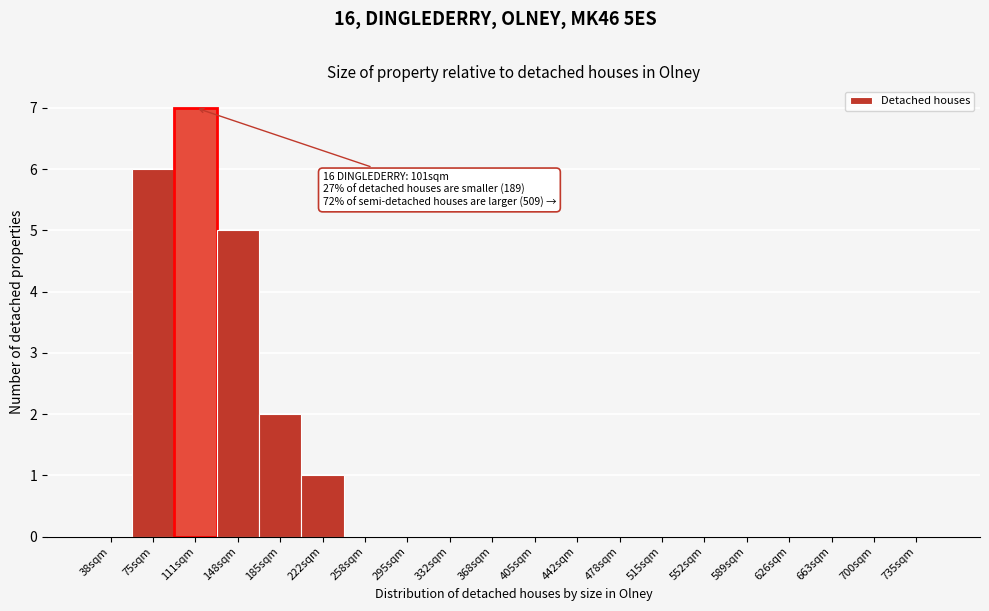

Reading left to right, what are all the values shown in this chart?

38sqm=0	75sqm=6	111sqm=7	148sqm=5	185sqm=2	222sqm=1	258sqm=0	295sqm=0	332sqm=0	368sqm=0	405sqm=0	442sqm=0	478sqm=0	515sqm=0	552sqm=0	589sqm=0	626sqm=0	663sqm=0	700sqm=0	735sqm=0